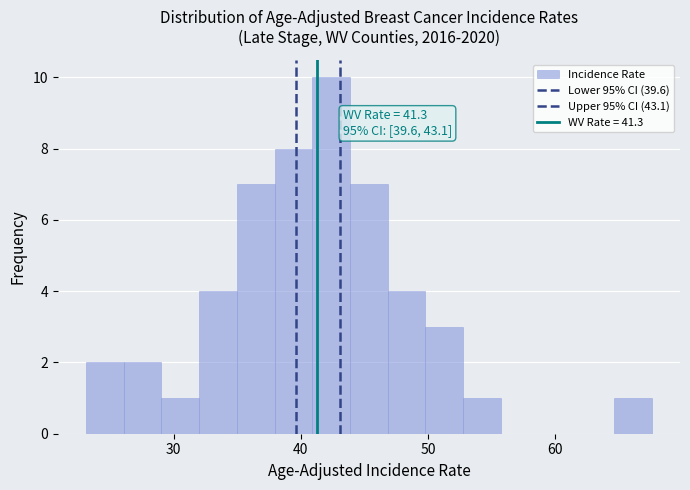

Read against the x-axis, roughly where is the centre of the tallest bar?

42